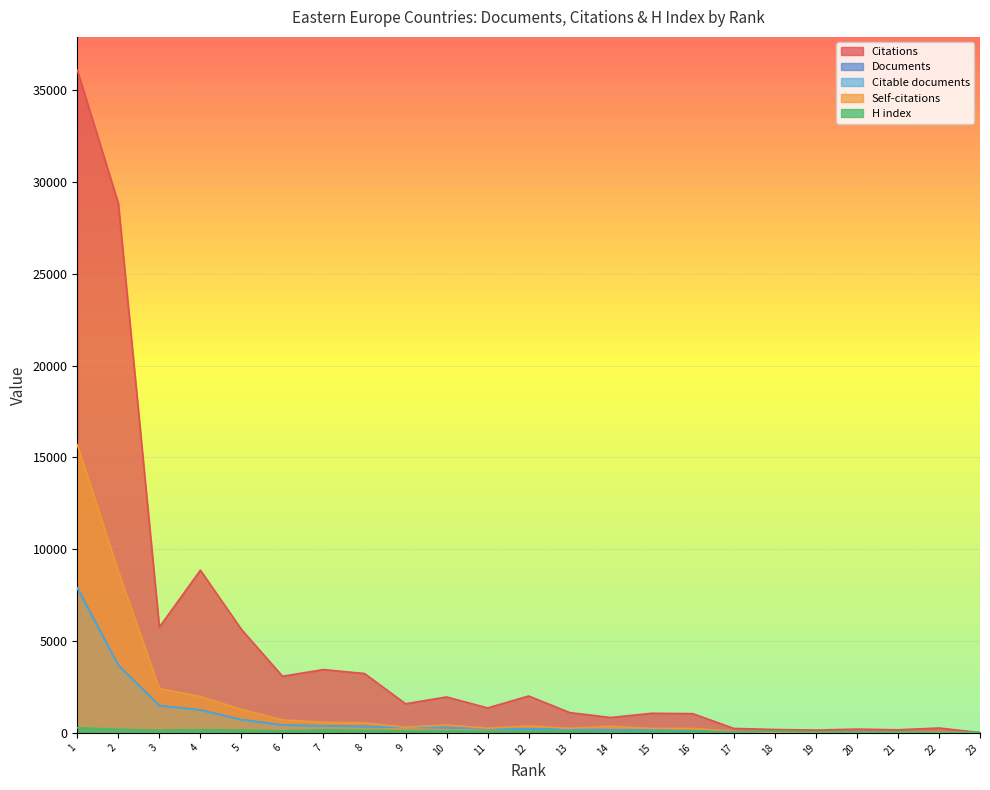

Reading left to right, list all the values displayed in this chart.

Documents: 7905	3686	1487	1248	719	423	389	346	320	291	237	221	187	165	145	118	53	43	35	22	17	15	9
Citable documents: 7883	3667	1483	1240	712	420	378	341	319	289	235	218	186	165	145	117	53	43	35	22	17	15	9
Citations: 36099	28843	5759	8861	5636	3085	3447	3232	1585	1957	1357	2009	1105	836	1067	1046	242	184	153	205	167	265	15
Self-citations: 15696	8802	2418	1979	1283	706	579	542	305	428	255	375	245	358	242	239	83	38	52	12	28	46	4
H index: 278	194	145	180	145	104	162	133	100	96	86	91	112	53	78	87	57	80	56	34	43	23	21